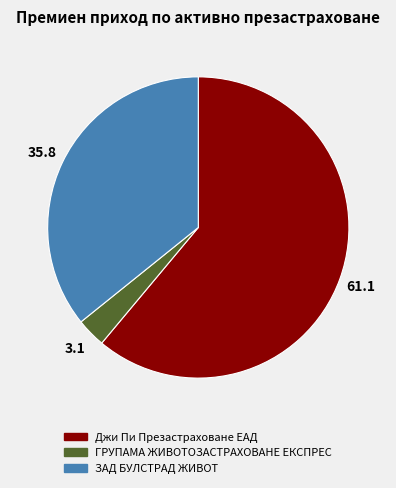

Is the sum of ЗАД БУЛСТРАД ЖИВОТ and ГРУПАМА ЖИВОТОЗАСТРАХОВАНЕ ЕКСПРЕС greater than half?

No